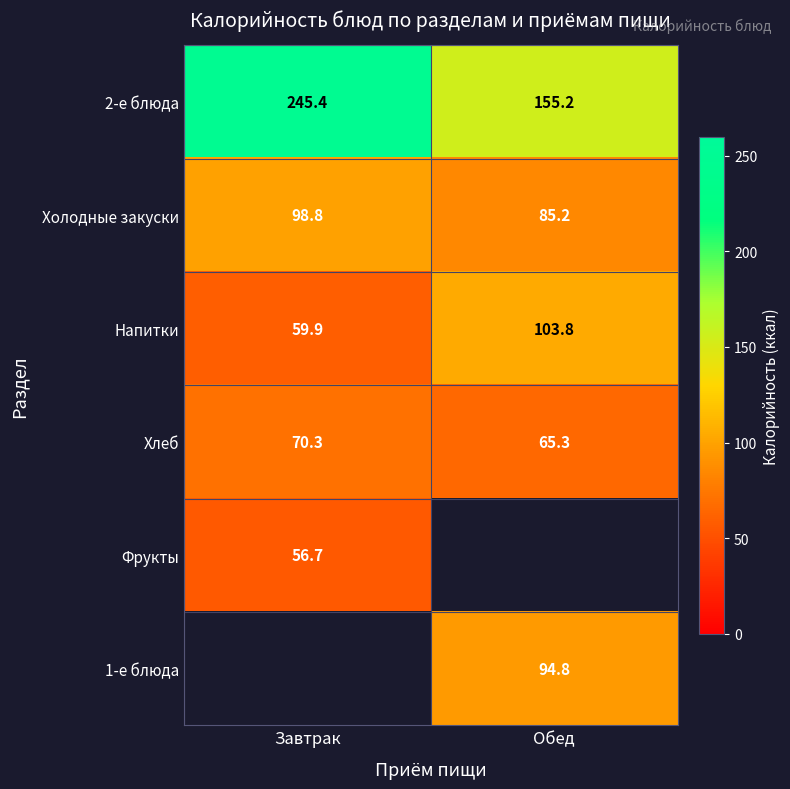

At how many categories does at least one series exceed 158?

1